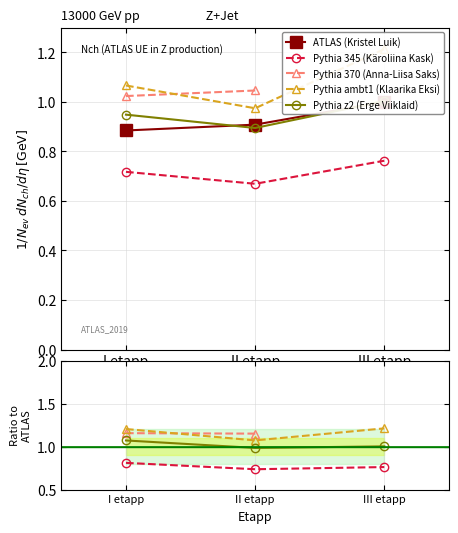

What value does the Pythia 345 (Käroliina Kask) series have at II etapp?

0.7